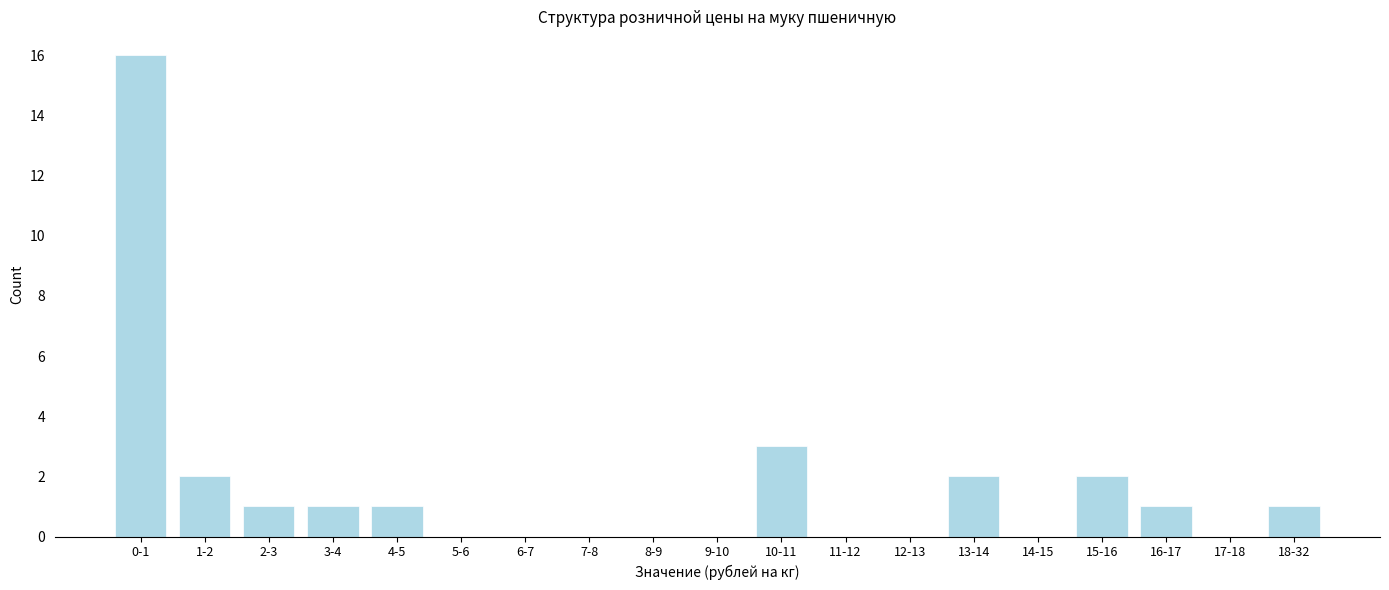

Reading right to left, what are all the values shown in this chart?

18-32=1	17-18=0	16-17=1	15-16=2	14-15=0	13-14=2	12-13=0	11-12=0	10-11=3	9-10=0	8-9=0	7-8=0	6-7=0	5-6=0	4-5=1	3-4=1	2-3=1	1-2=2	0-1=16